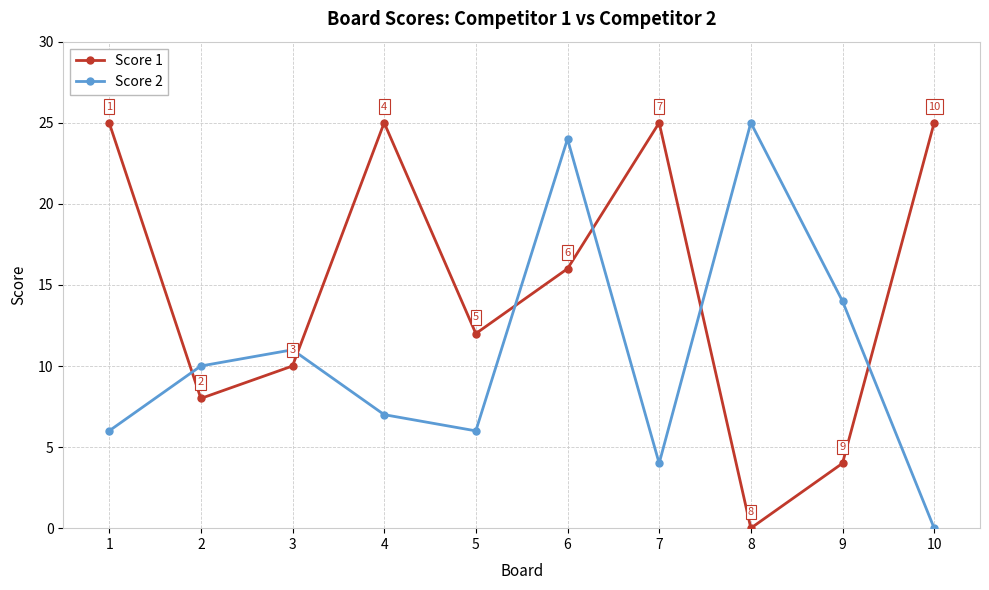

Rank the series by their average value, from highest to lowest.

Score 1, Score 2